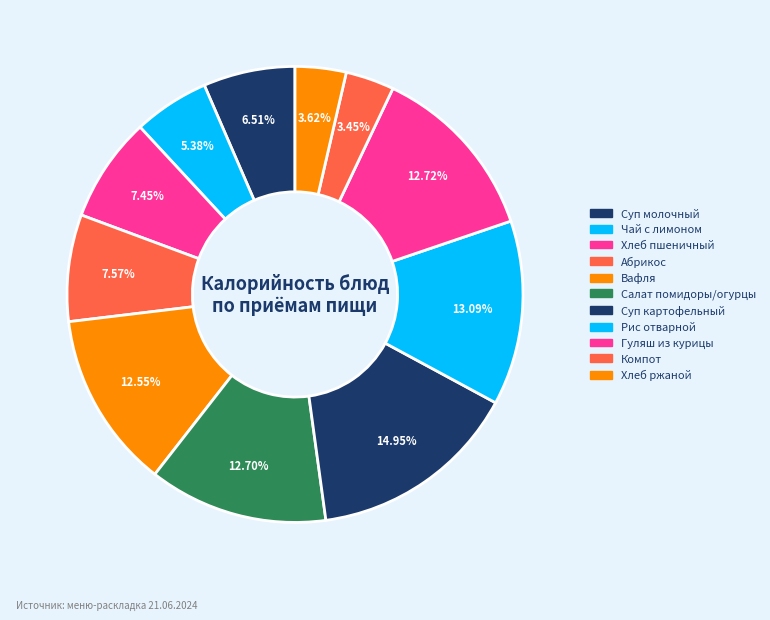

What is the largest slice in the pie chart?

Суп картофельный